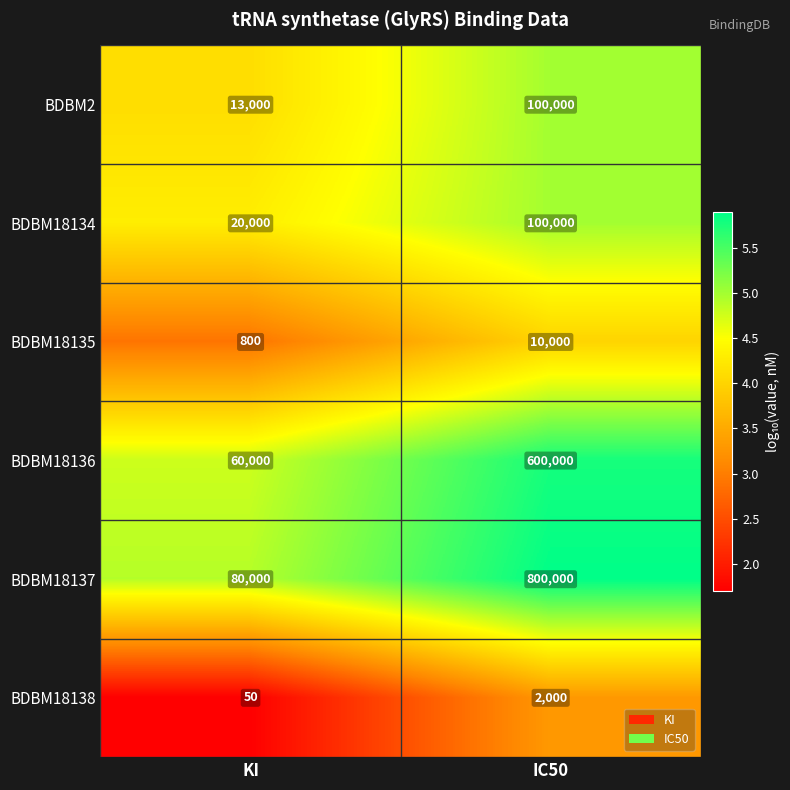

Which series has the largest range (max minus min)?

BDBM18137